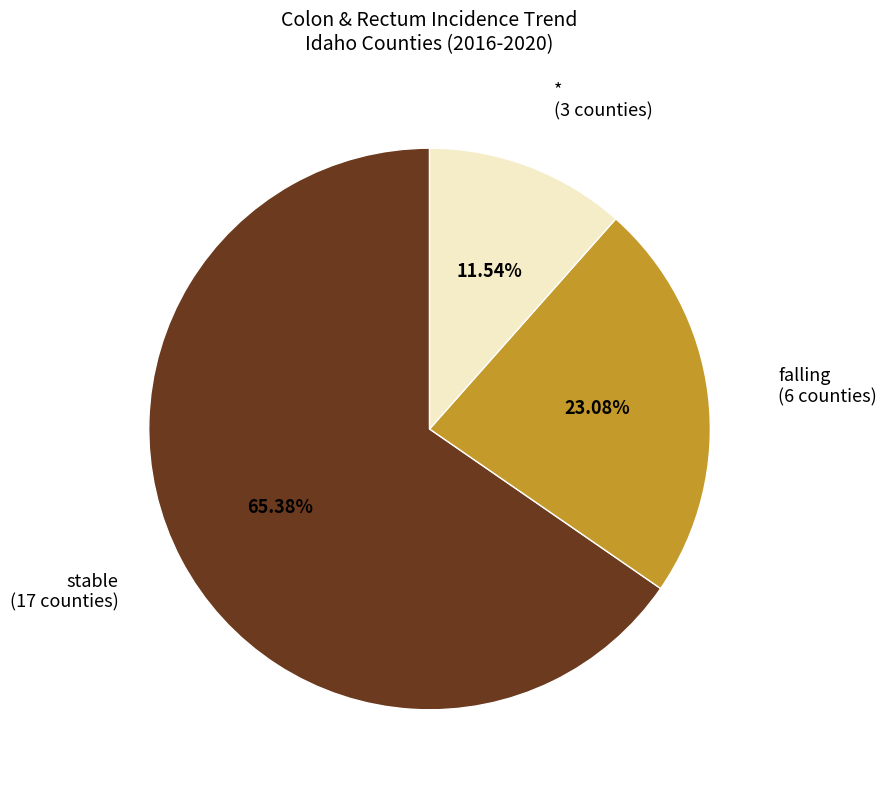

Does stable represent more than half of the total?

Yes